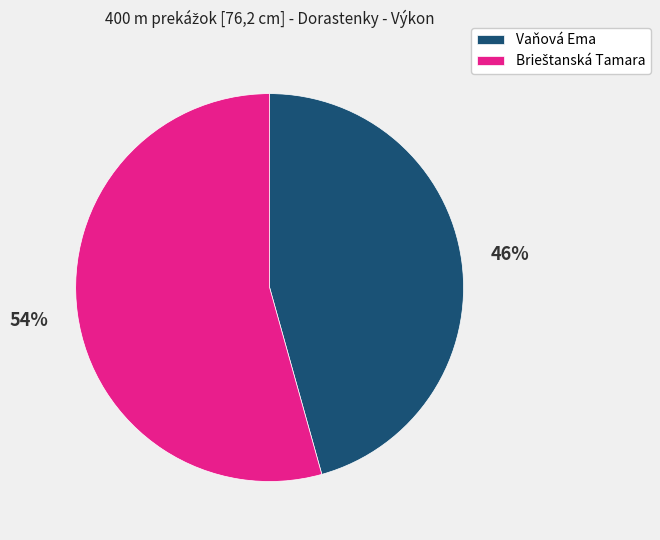

True or false: Vaňová Ema accounts for 46% of the total.

True